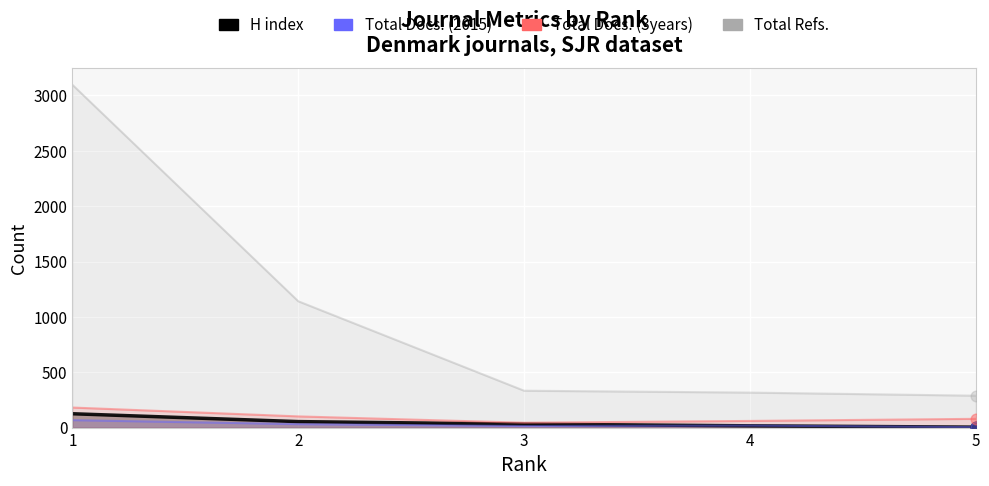

What are all the series names shown in the legend?

H index, Total Docs. (2015), Total Docs. (3years), Total Refs.